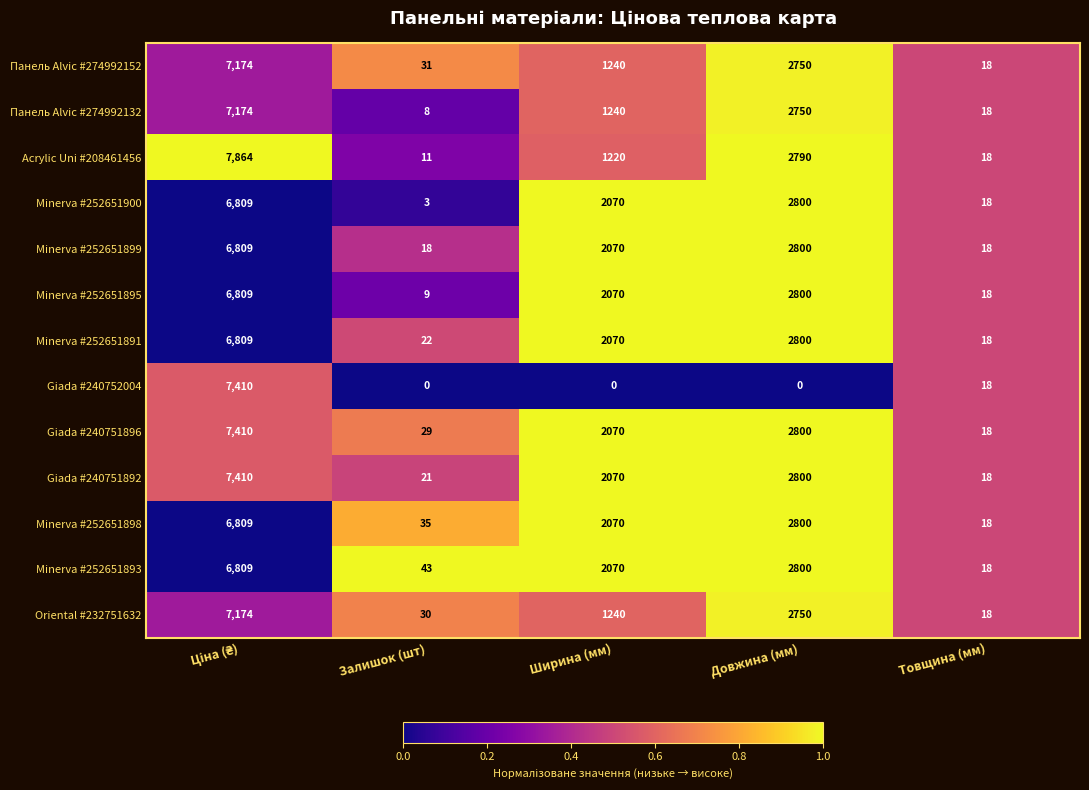

The Giada #240752004 series shows 0 at Довжина (мм). True or false?

True